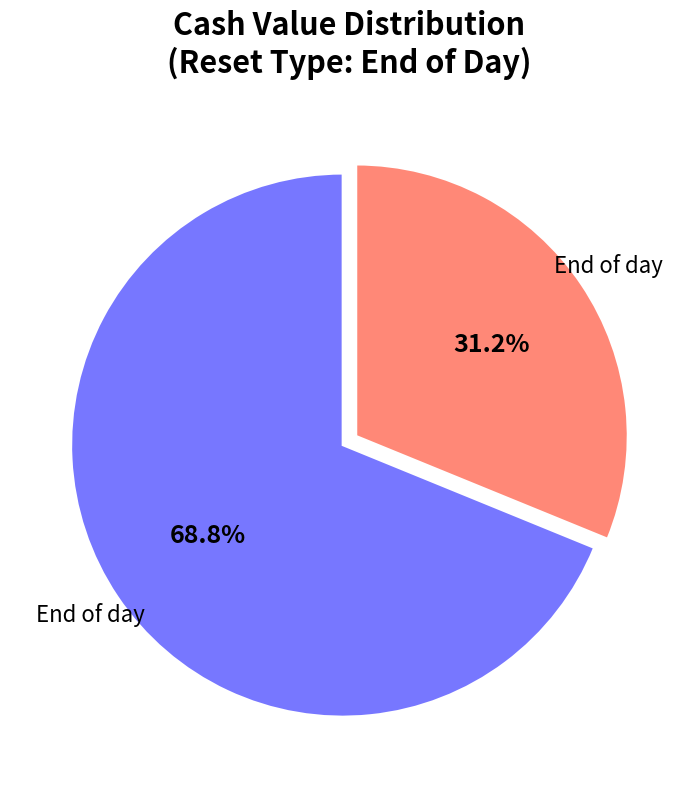

Is there a majority slice in this chart?

Yes